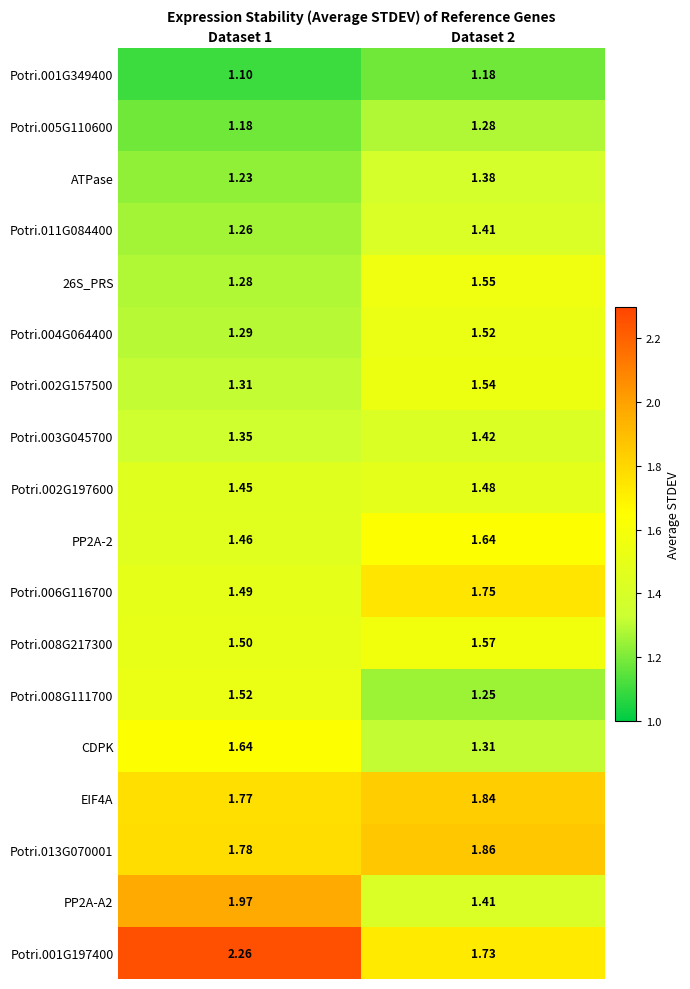

Reading right to left, transcribe all the data shown in this chart.

Potri.001G349400: Dataset 2=1.2	Dataset 1=1.1
Potri.005G110600: Dataset 2=1.3	Dataset 1=1.2
ATPase: Dataset 2=1.4	Dataset 1=1.2
Potri.011G084400: Dataset 2=1.4	Dataset 1=1.3
26S_PRS: Dataset 2=1.6	Dataset 1=1.3
Potri.004G064400: Dataset 2=1.5	Dataset 1=1.3
Potri.002G157500: Dataset 2=1.5	Dataset 1=1.3
Potri.003G045700: Dataset 2=1.4	Dataset 1=1.4
Potri.002G197600: Dataset 2=1.5	Dataset 1=1.4
PP2A-2: Dataset 2=1.6	Dataset 1=1.5
Potri.006G116700: Dataset 2=1.8	Dataset 1=1.5
Potri.008G217300: Dataset 2=1.6	Dataset 1=1.5
Potri.008G111700: Dataset 2=1.2	Dataset 1=1.5
CDPK: Dataset 2=1.3	Dataset 1=1.6
EIF4A: Dataset 2=1.8	Dataset 1=1.8
Potri.013G070001: Dataset 2=1.9	Dataset 1=1.8
PP2A-A2: Dataset 2=1.4	Dataset 1=2.0
Potri.001G197400: Dataset 2=1.7	Dataset 1=2.3